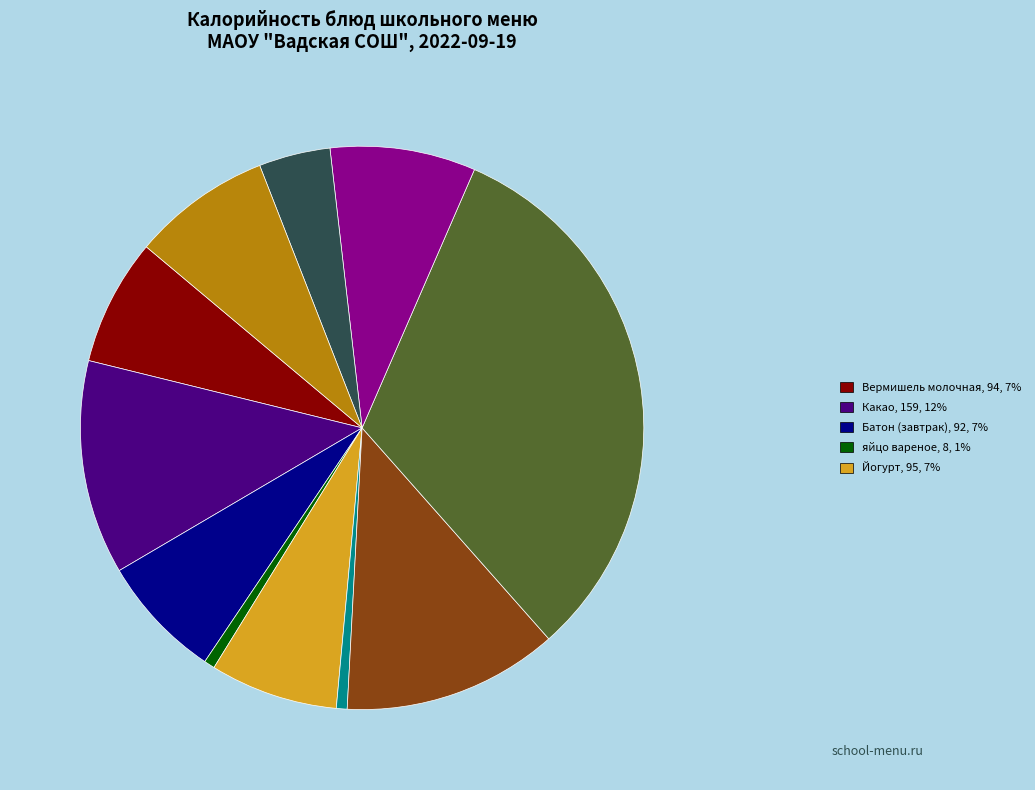

Is there any slice that represents more than half of the pie?

No